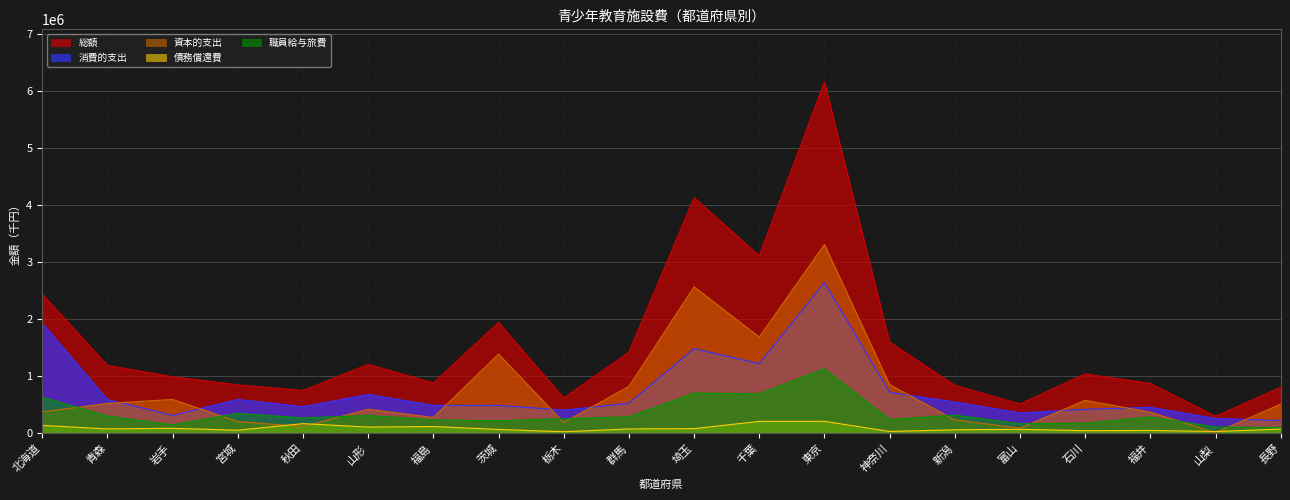

What position from the right is 新潟?

6